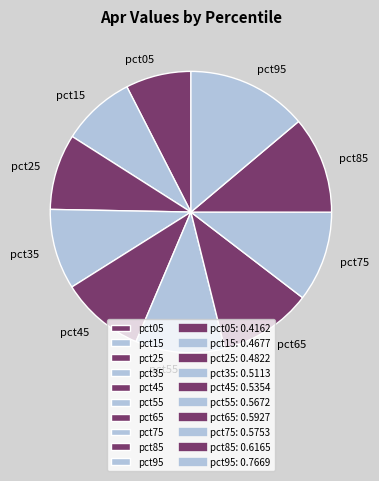

Is pct35 the majority of the pie?

No